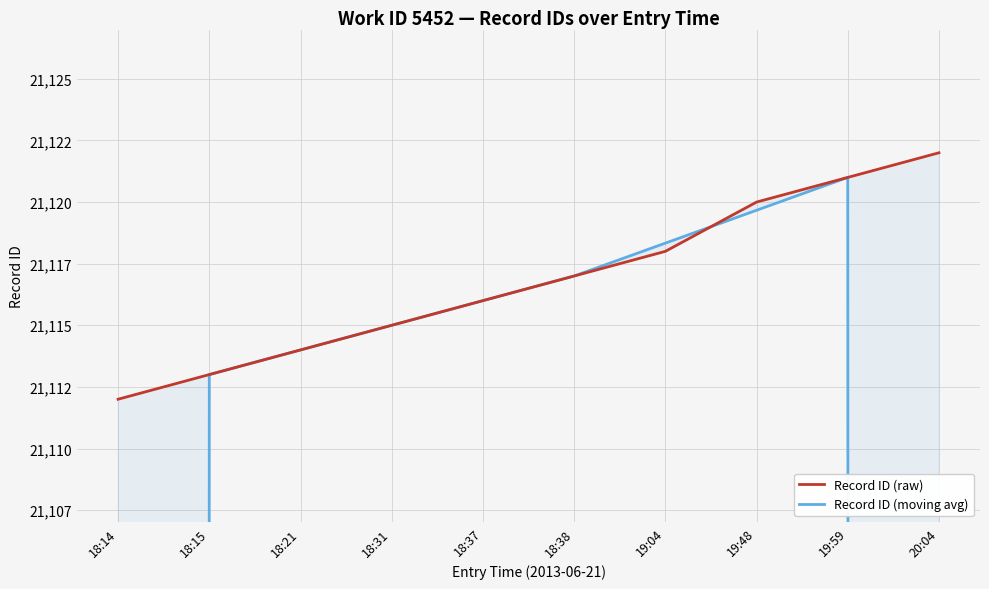

Rank the series by their maximum value, from lowest to highest.

Record ID (moving avg), Record ID (raw)